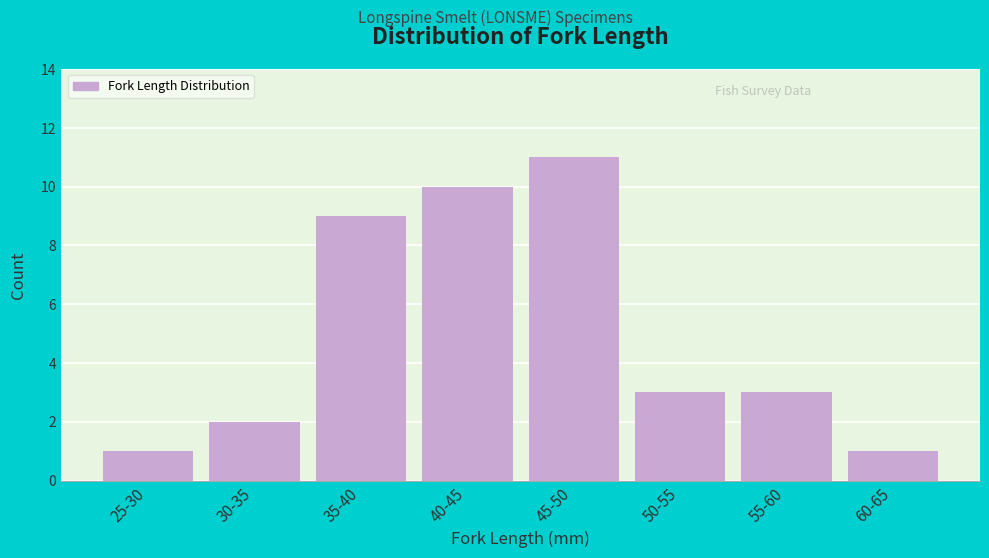

Reading left to right, transcribe all the data shown in this chart.

1	2	9	10	11	3	3	1